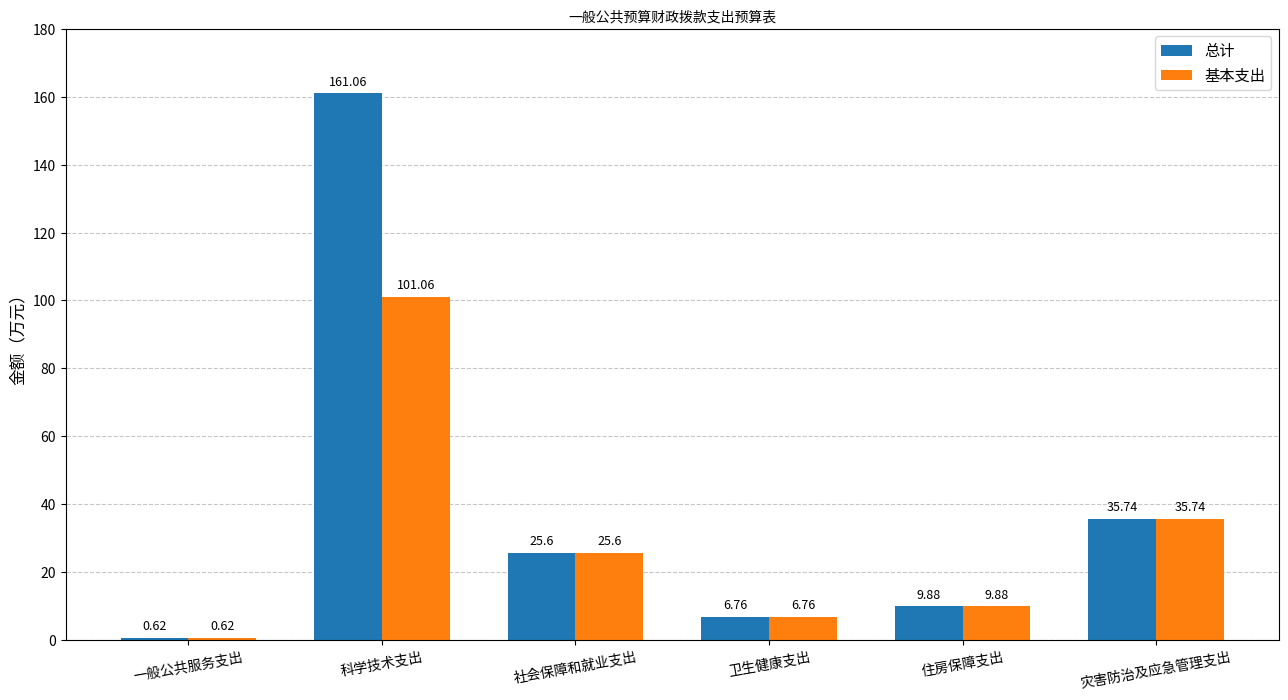

What is the difference between the 总计 values at 一般公共服务支出 and 住房保障支出?

9.3